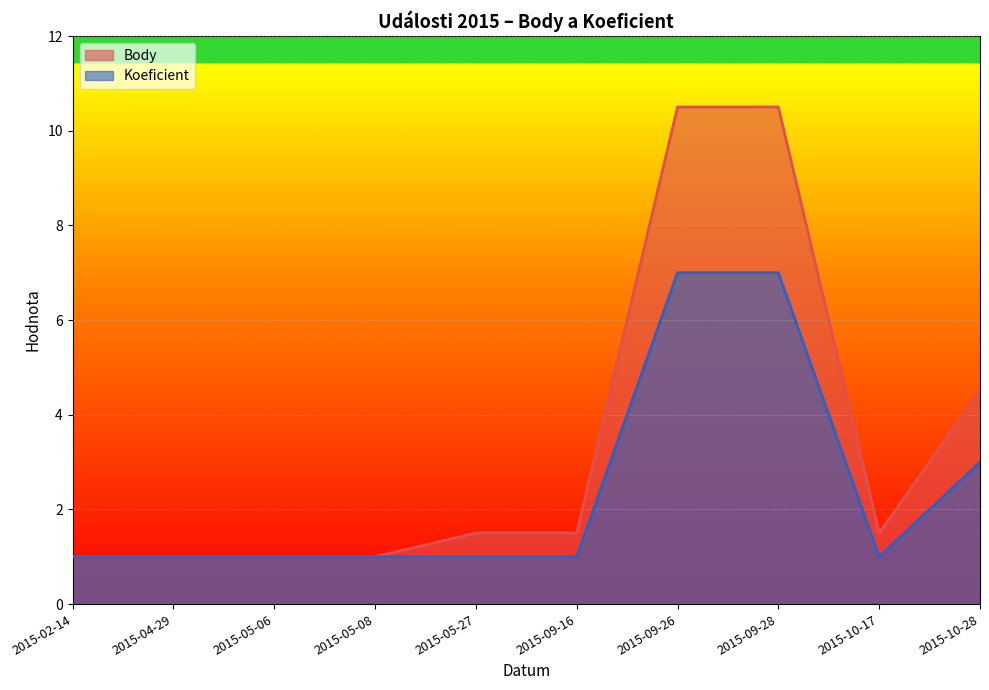

At how many categories does at least one series exceed 2?

3